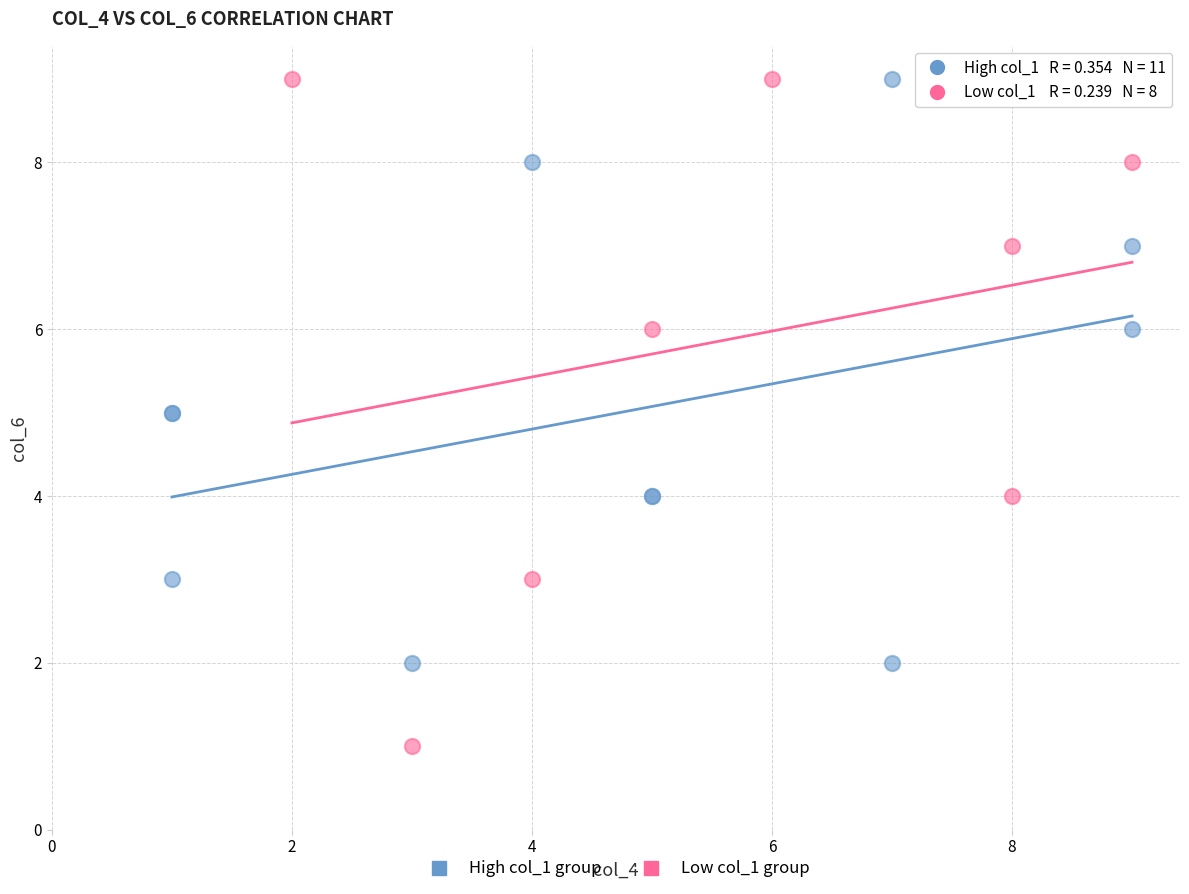

What are all the series names shown in the legend?

High col_1 group, Low col_1 group